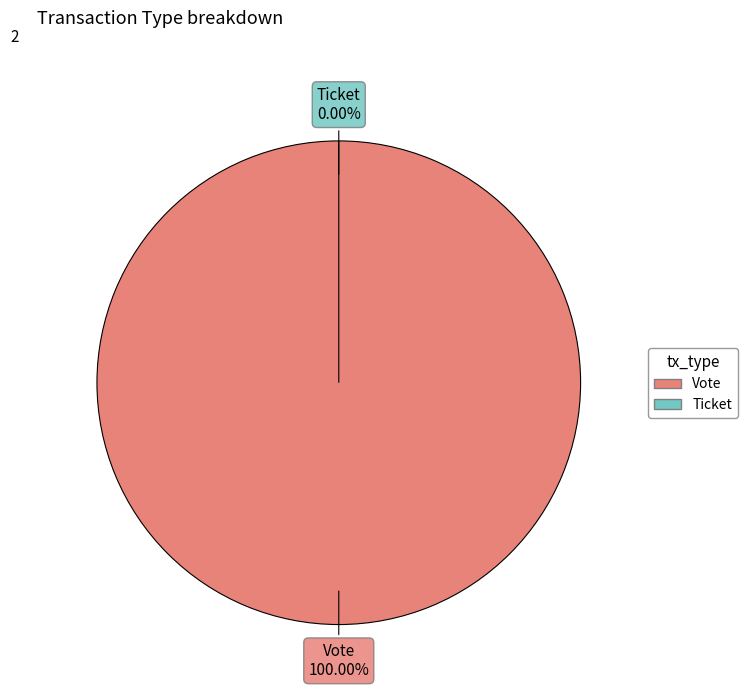

To the nearest percent, what is the difference between the largest and smallest slice percentages?

100%